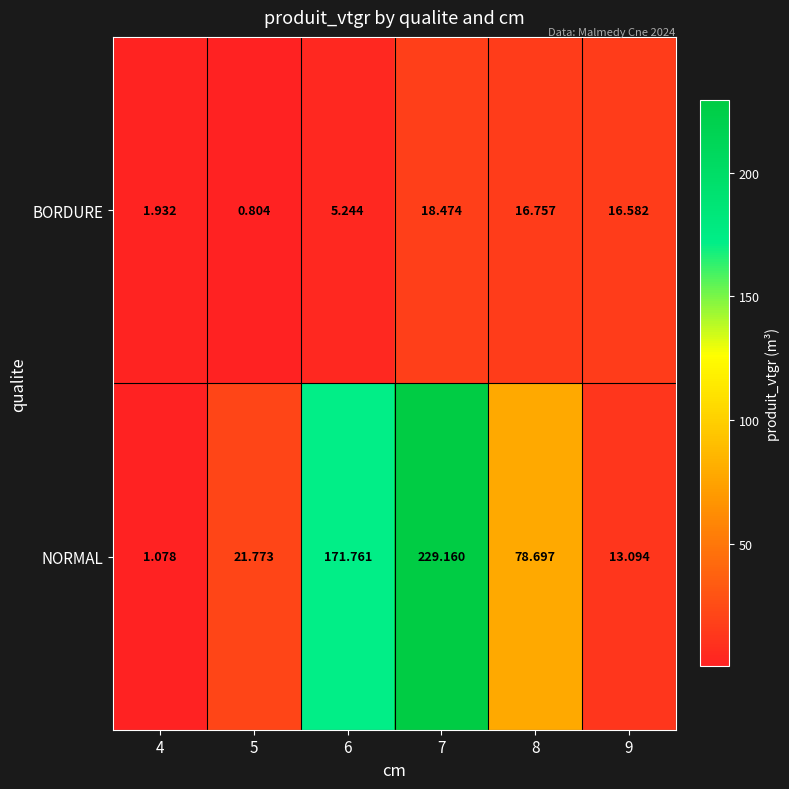

Which series changed the most between 5 and 6?

NORMAL